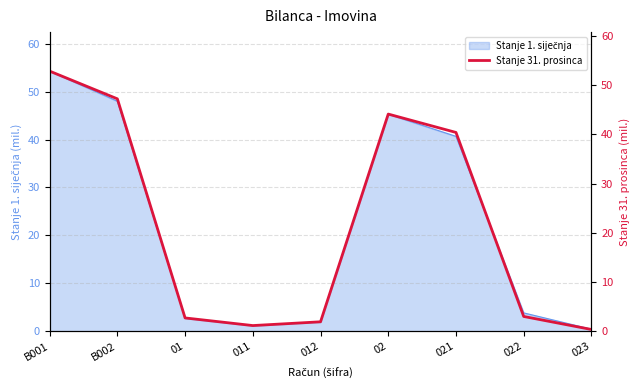

What is the label of the 5th point from the right?

012